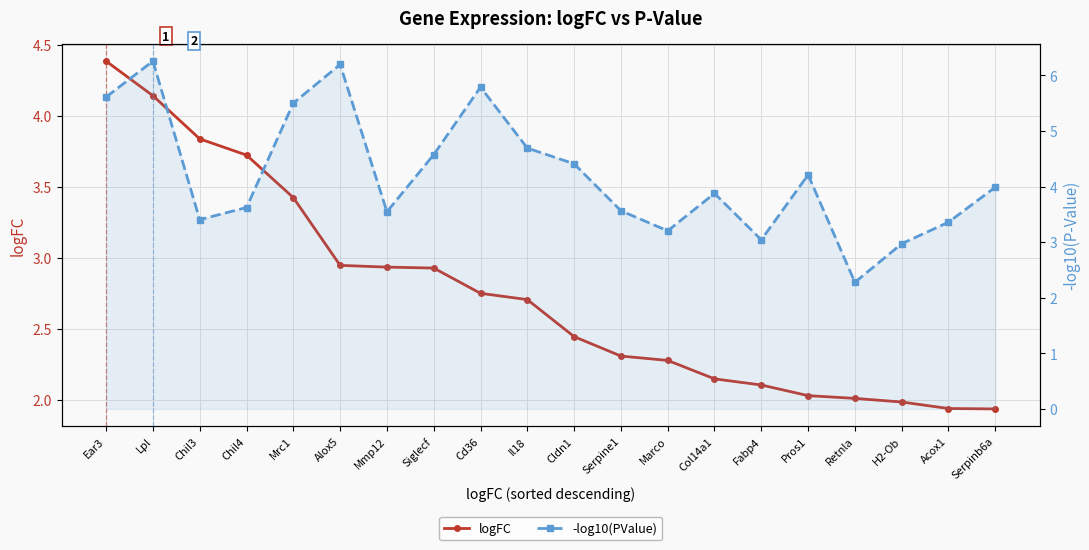

At how many categories does at least one series exceed 5?

5